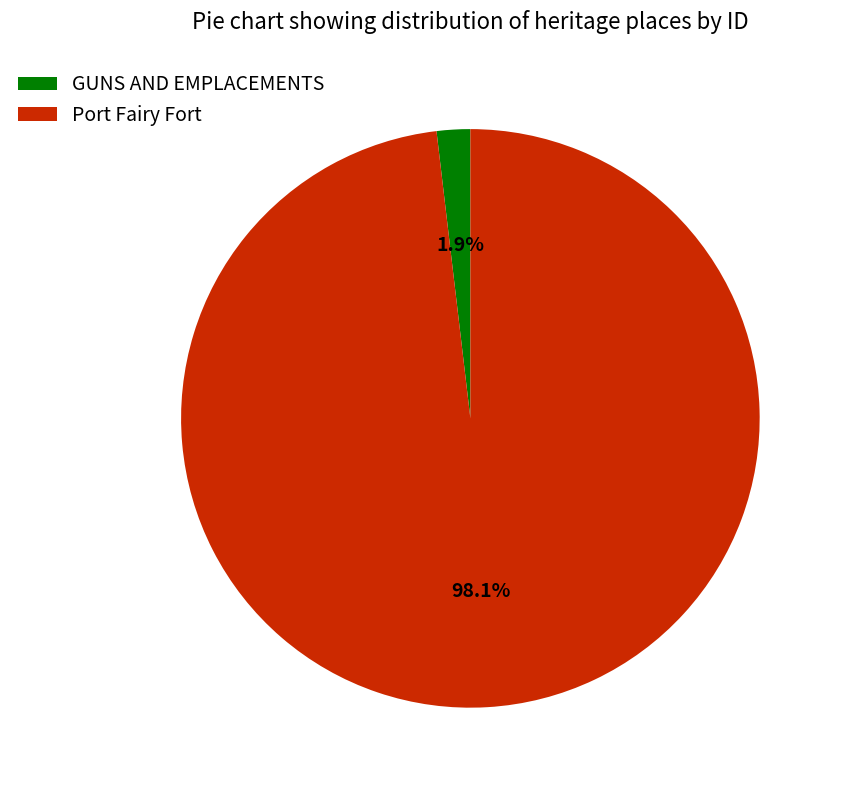

Rank the categories by value from lowest to highest.

GUNS AND EMPLACEMENTS, Port Fairy Fort